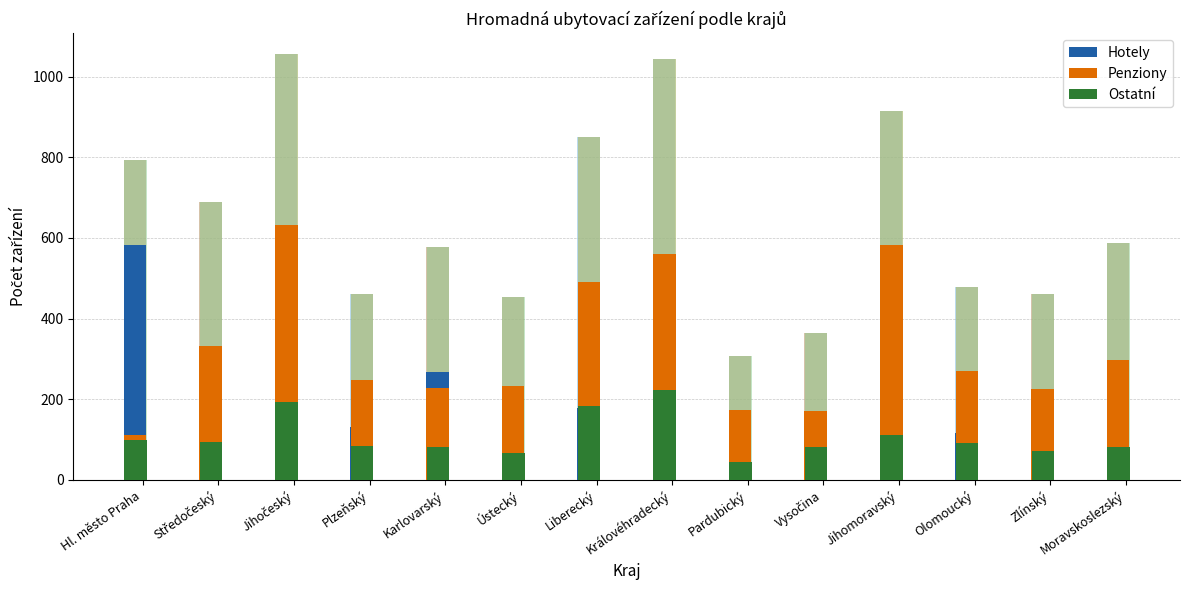

Which series changed the most between Plzeňský and Zlínský?

Hotely